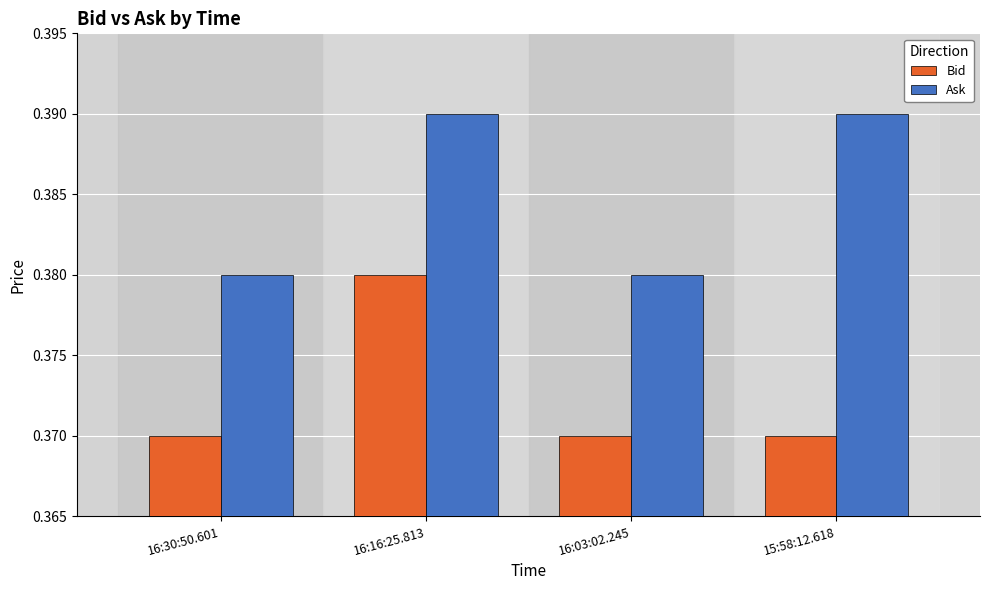

Which series changed the most between 16:30:50.601 and 15:58:12.618?

Ask